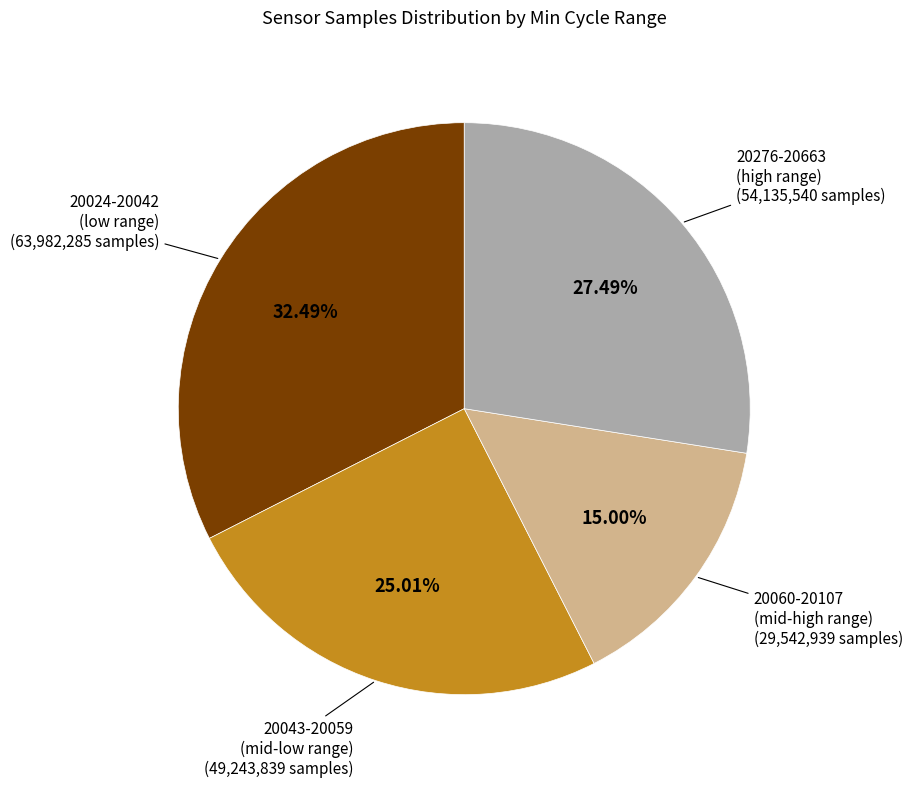

Does any single category account for the majority?

No